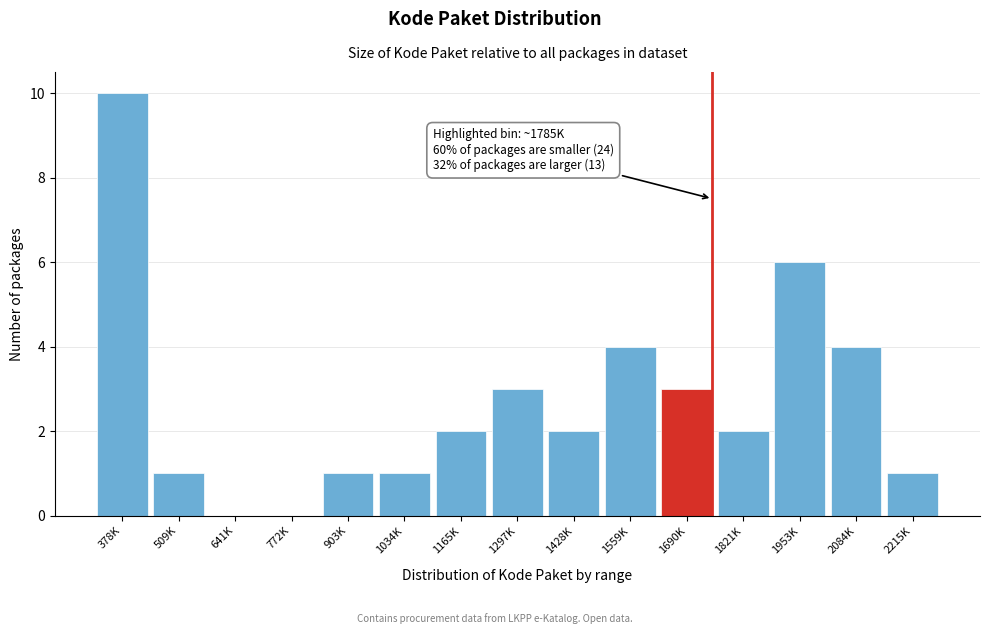

Reading left to right, transcribe all the data shown in this chart.

378K=10	509K=1	641K=0	772K=0	903K=1	1034K=1	1165K=2	1297K=3	1428K=2	1559K=4	1690K=3	1821K=2	1953K=6	2084K=4	2215K=1